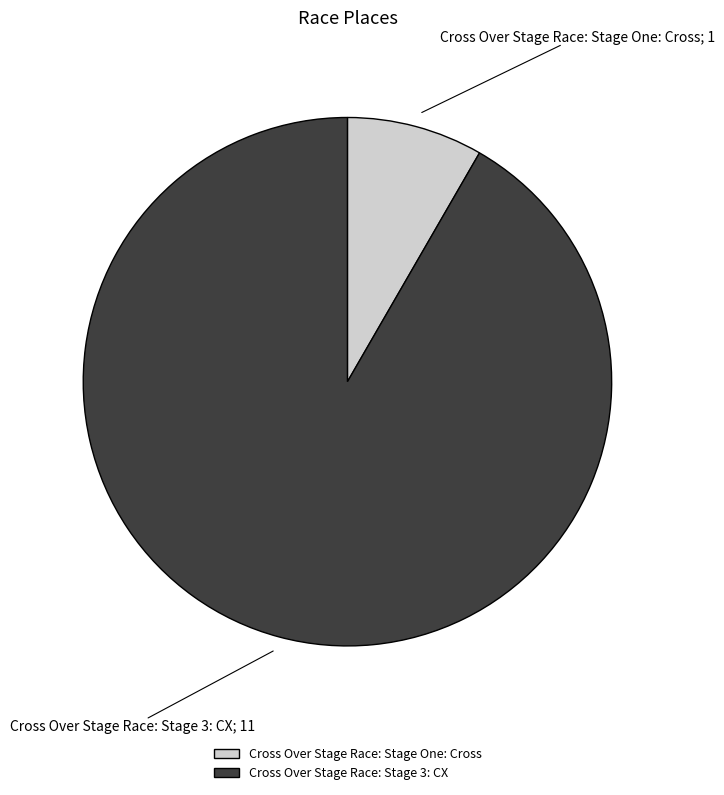

True or false: Cross Over Stage Race: Stage One: Cross accounts for 8% of the total.

True